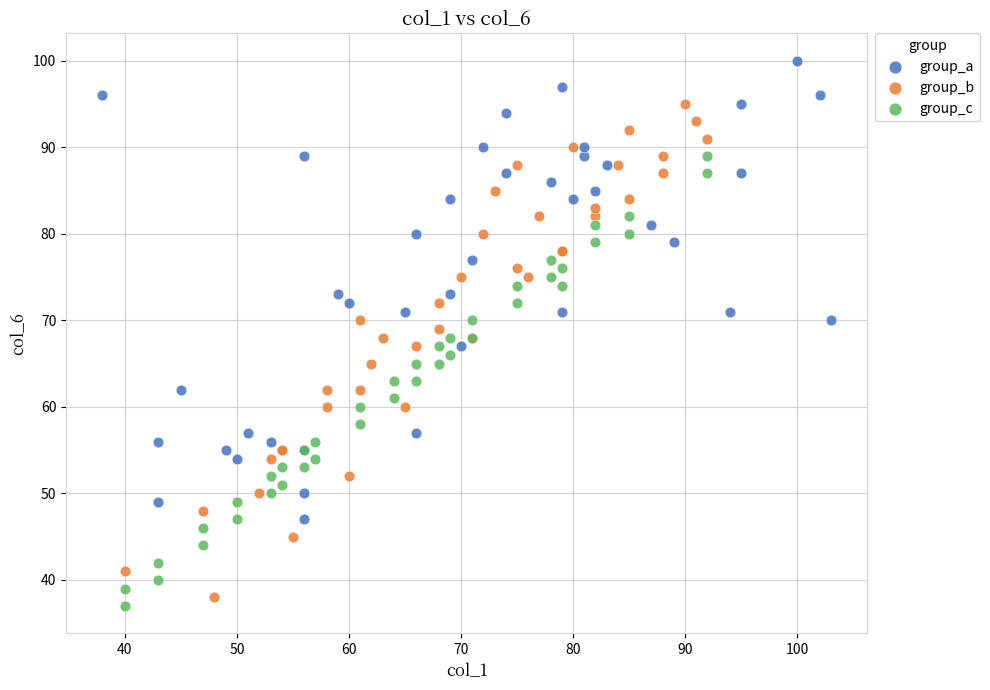

Which series reaches the maximum Y coordinate?

group_a